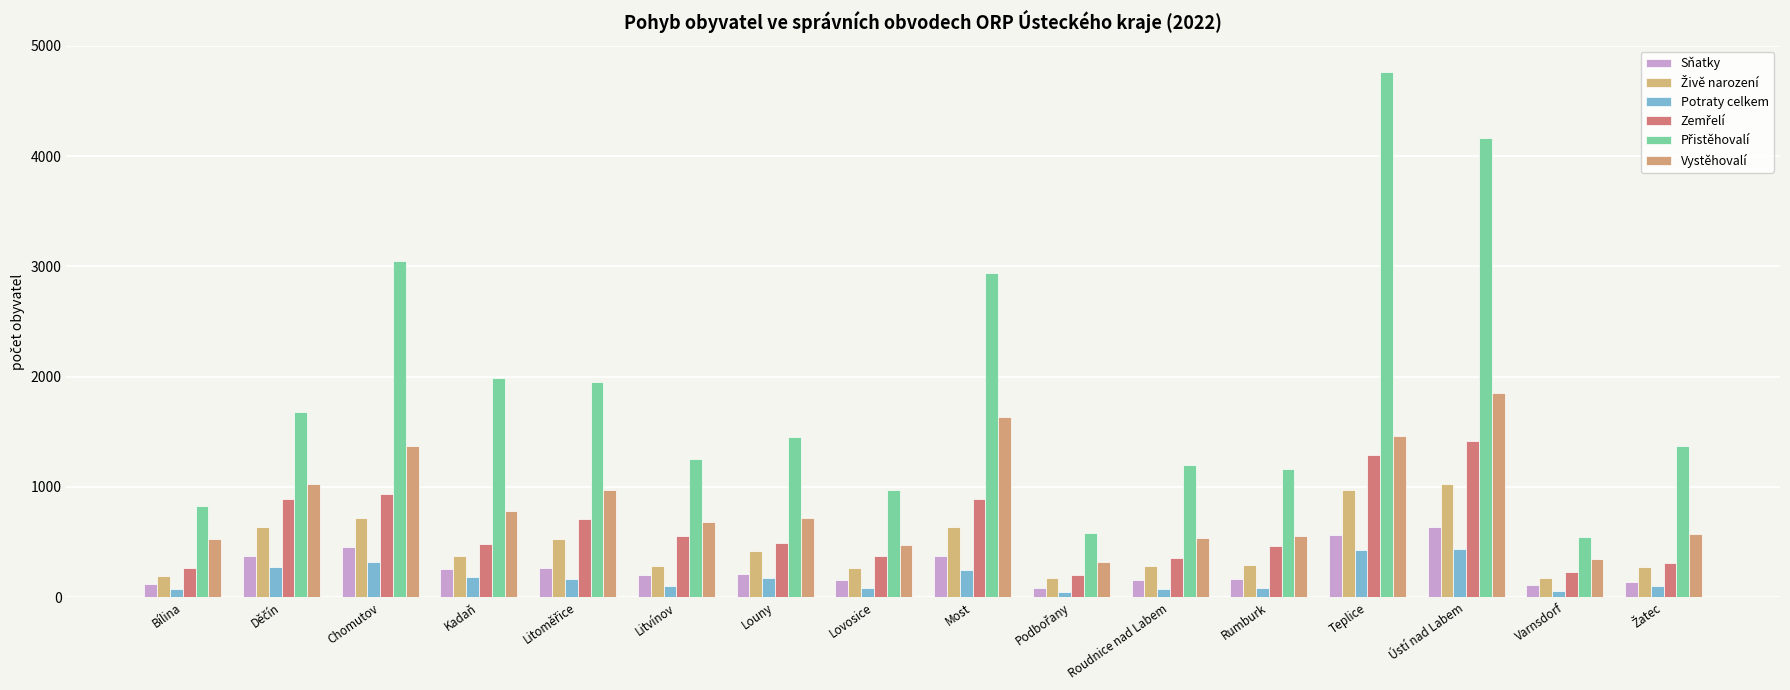

Count the number of categories in the chart.

16